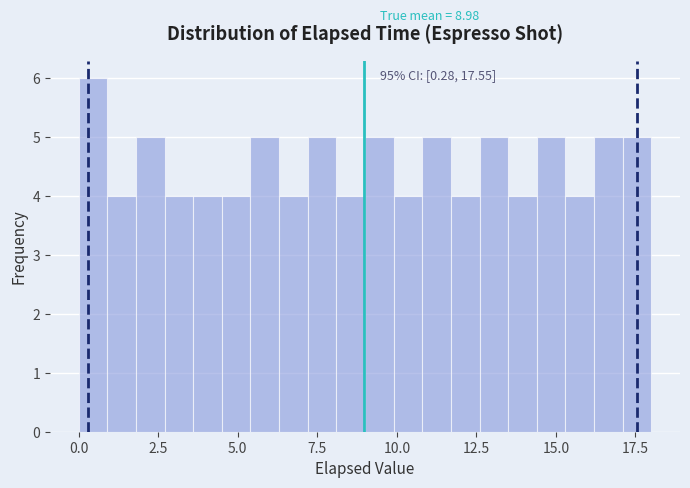

Read against the x-axis, roughly where is the centre of the tallest bar?

0.5